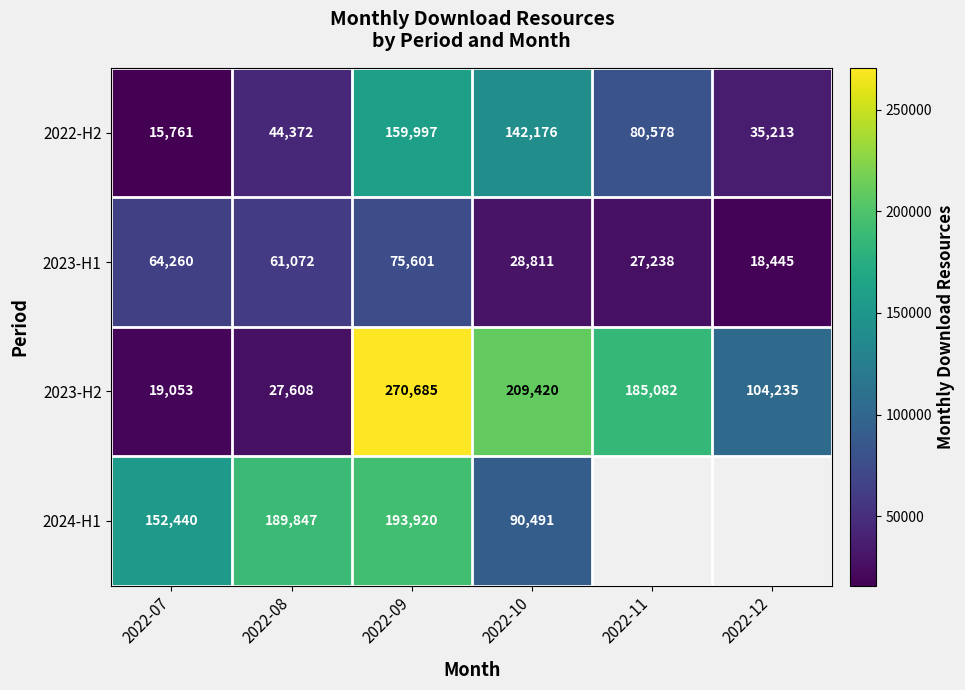

How many data points in 2022-H2 are less than 80578?

3